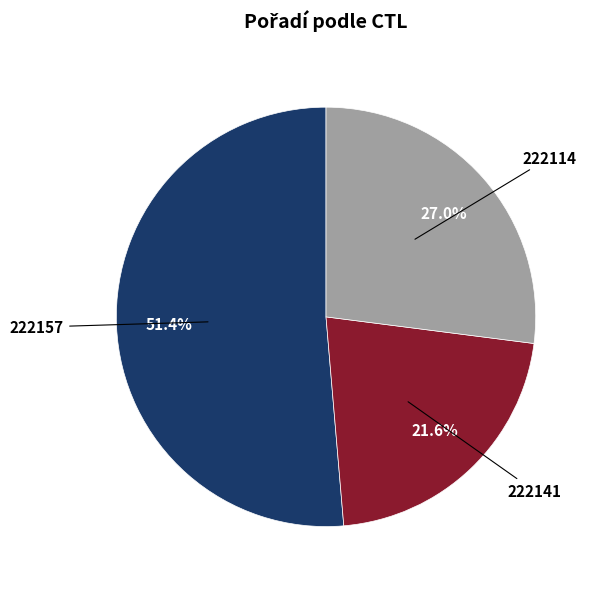

Is there a majority slice in this chart?

Yes